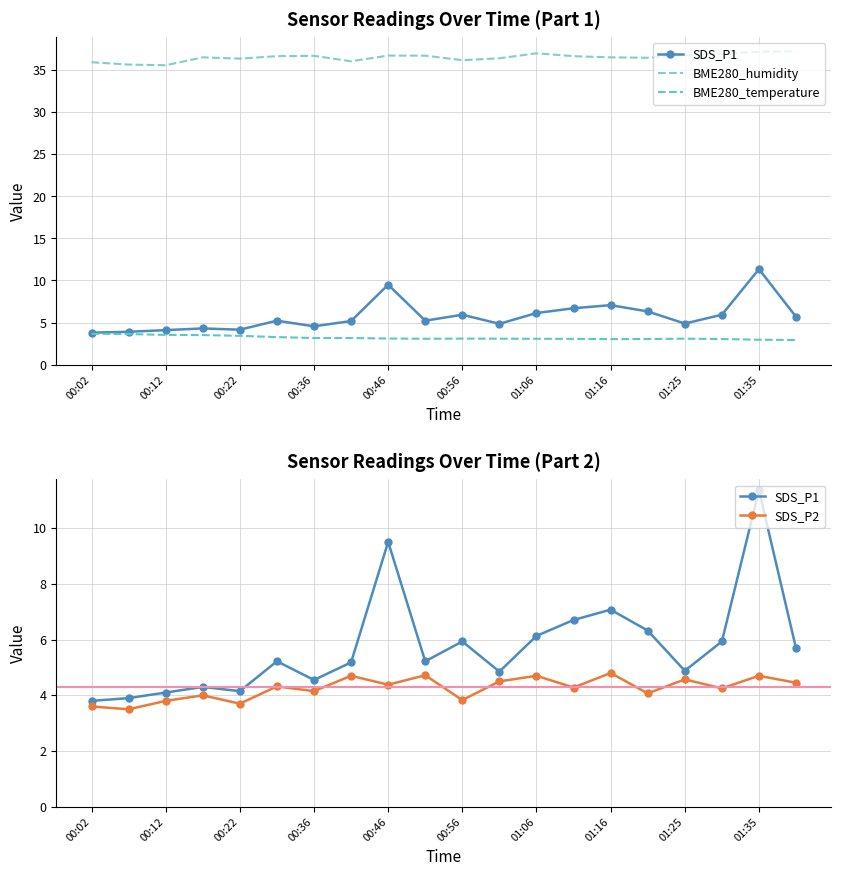

What is the greatest value displayed?

37.2